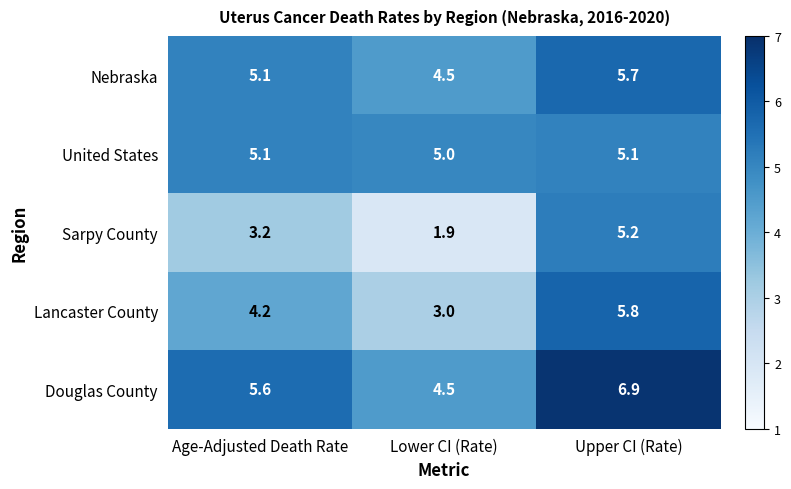

Which series changed the most between Lower CI (Rate) and Upper CI (Rate)?

Sarpy County